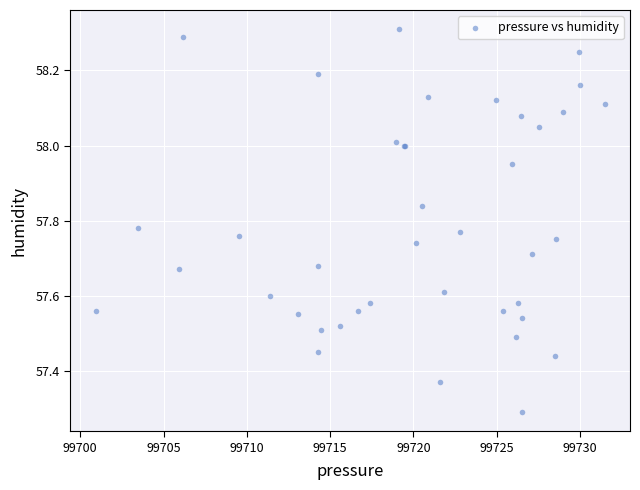

What Y value in the scatter plot is closest to 57?

57.3